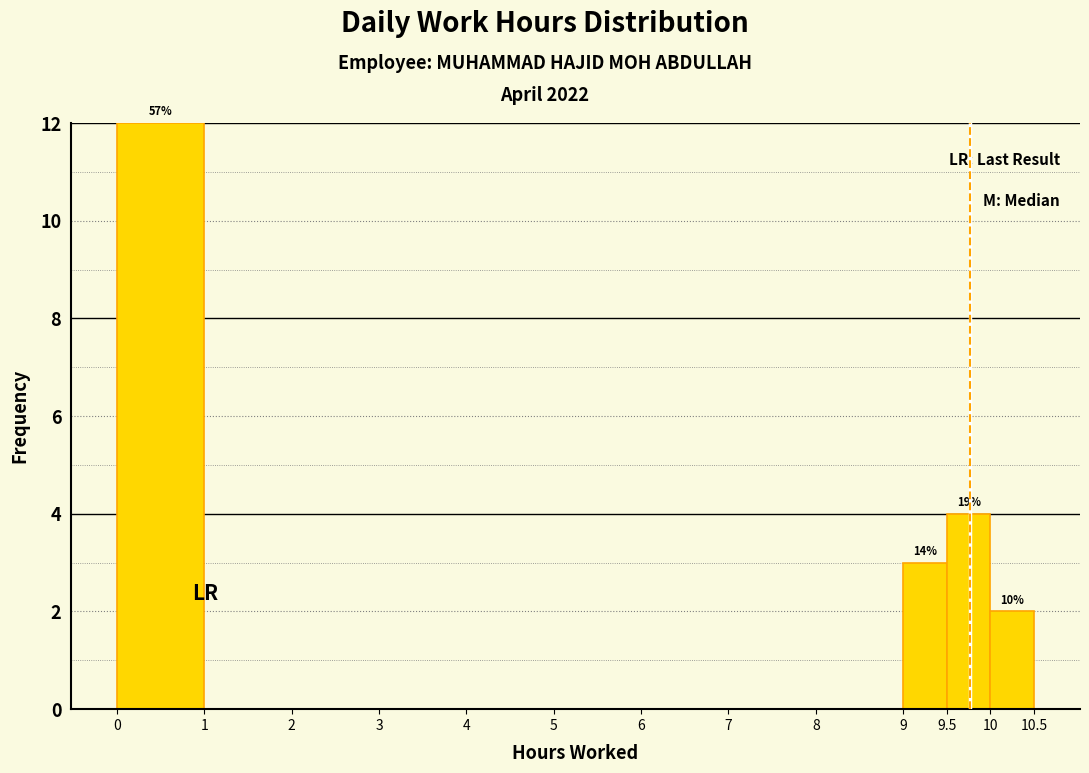

Over which range of the x-axis is the bar tallest?

0 to 1